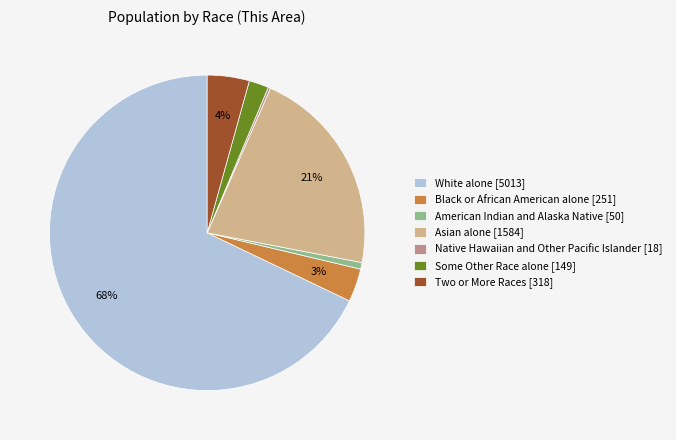

Which slice represents more than half of the pie?

White alone